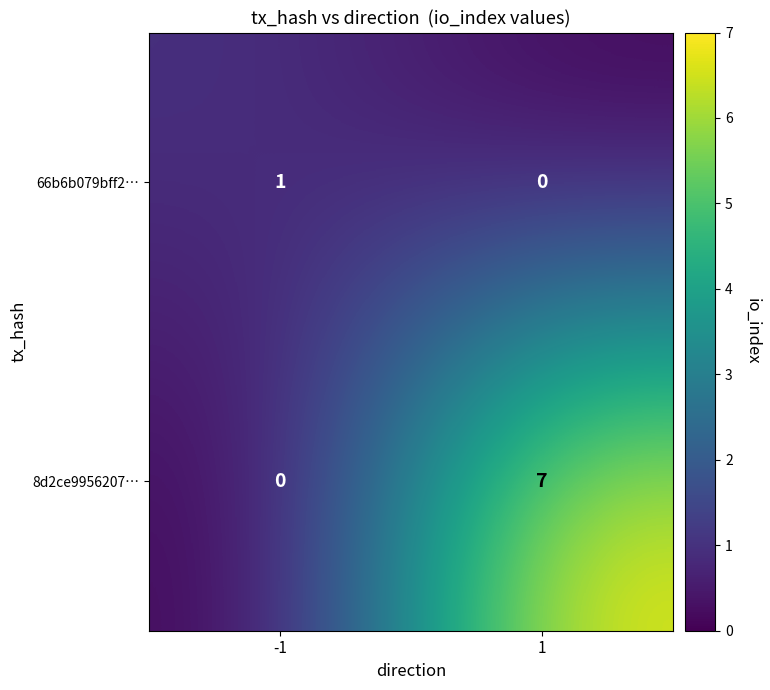

What is the average value of the 8d2ce9956207… series?

4